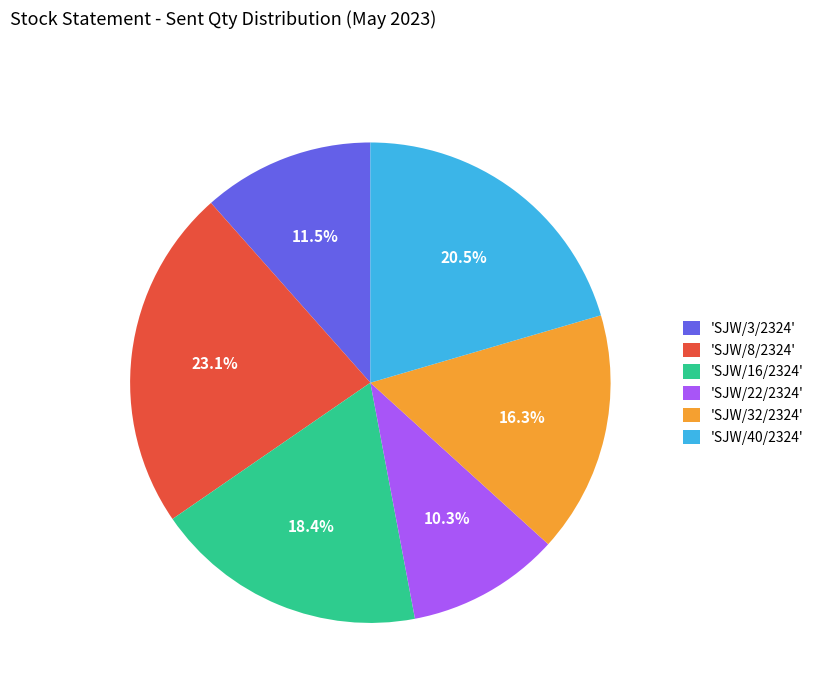

Do 'SJW/16/2324' and 'SJW/32/2324' together represent more than half of the pie?

No